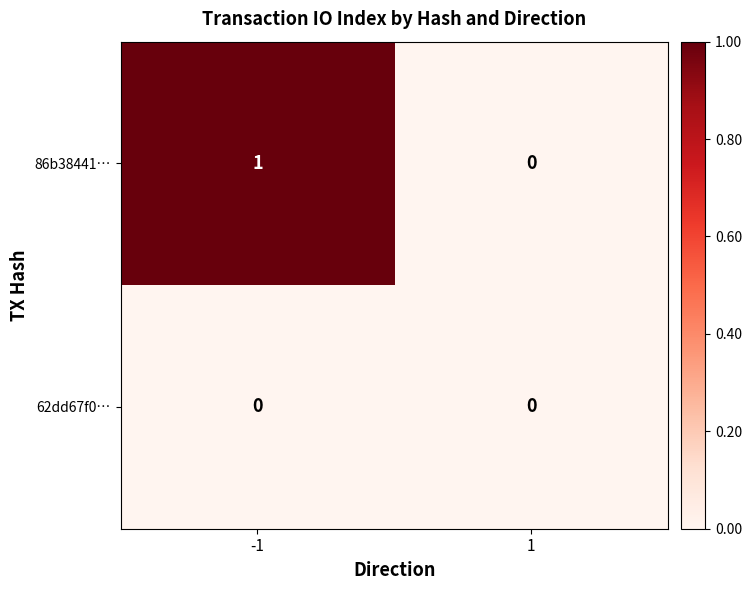

Which series has the largest total across all categories?

86b38441…